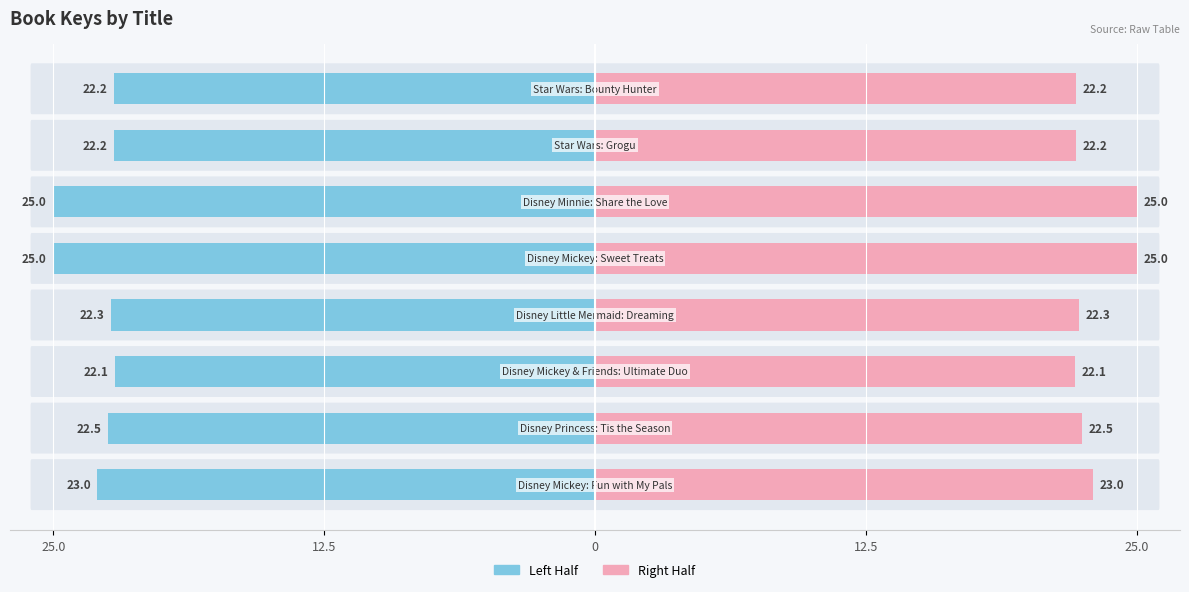

What is the difference between the maximum and minimum values in the Key (Right Half) series?

2.9